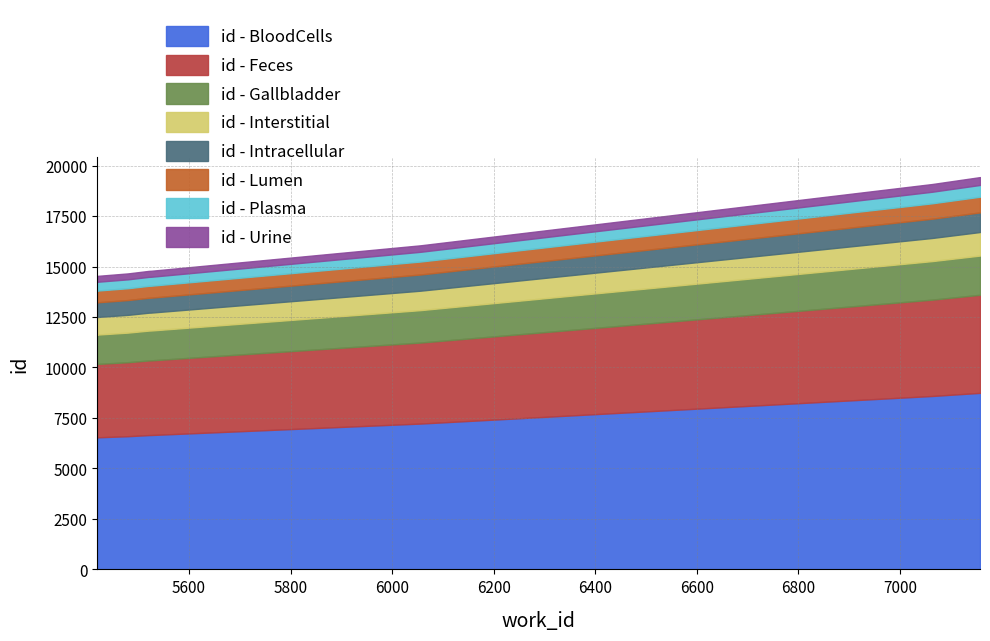

What is the maximum value shown in the chart?

19428